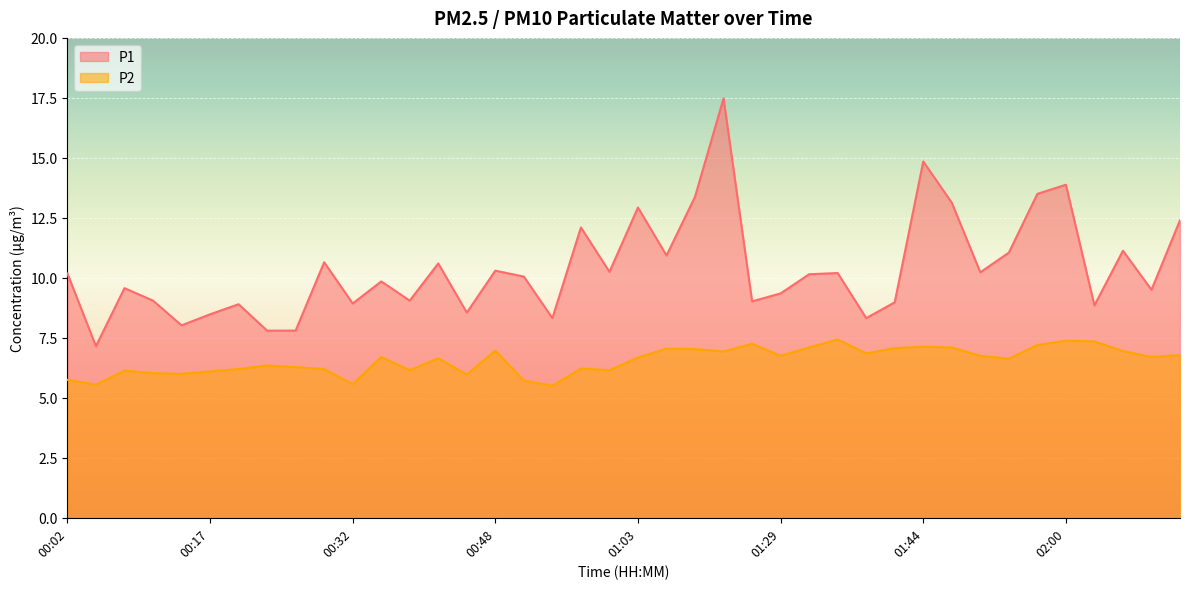

What are all the series names shown in the legend?

P1, P2